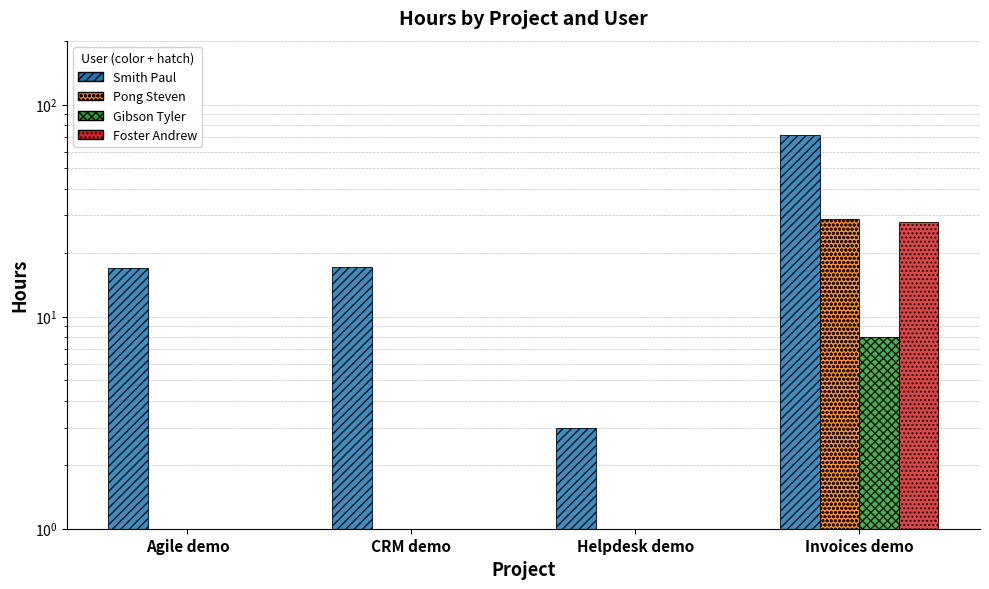

How many values in the Pong Steven series exceed 0?

1